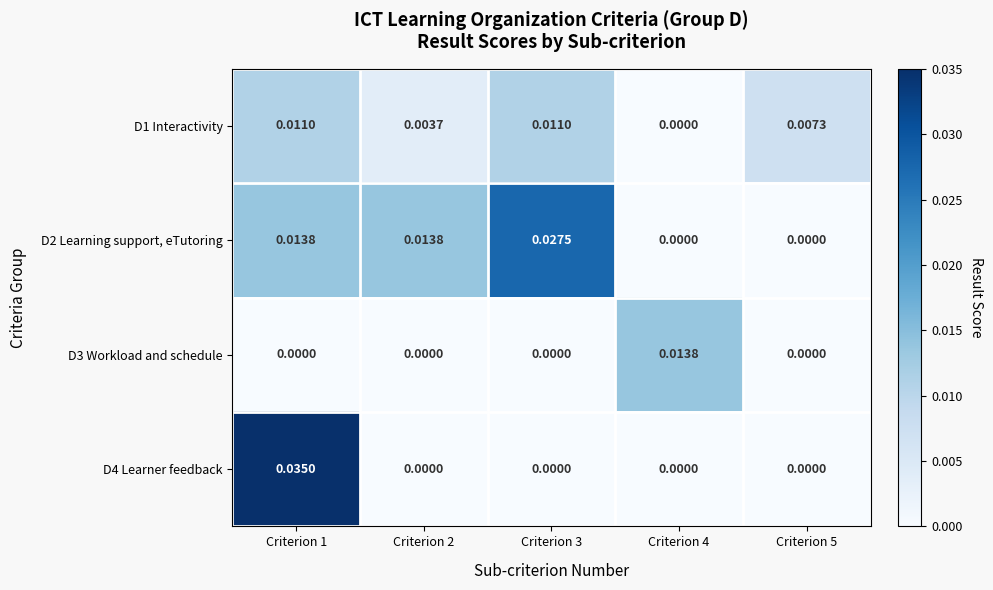

Count the number of categories in the chart.

5